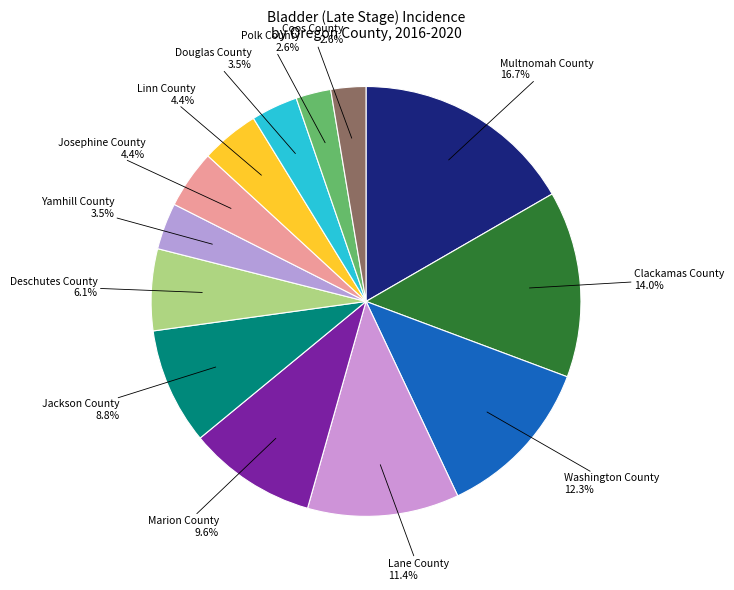

What is the ratio of the value at Josephine County to the value at Coos County?

1.7